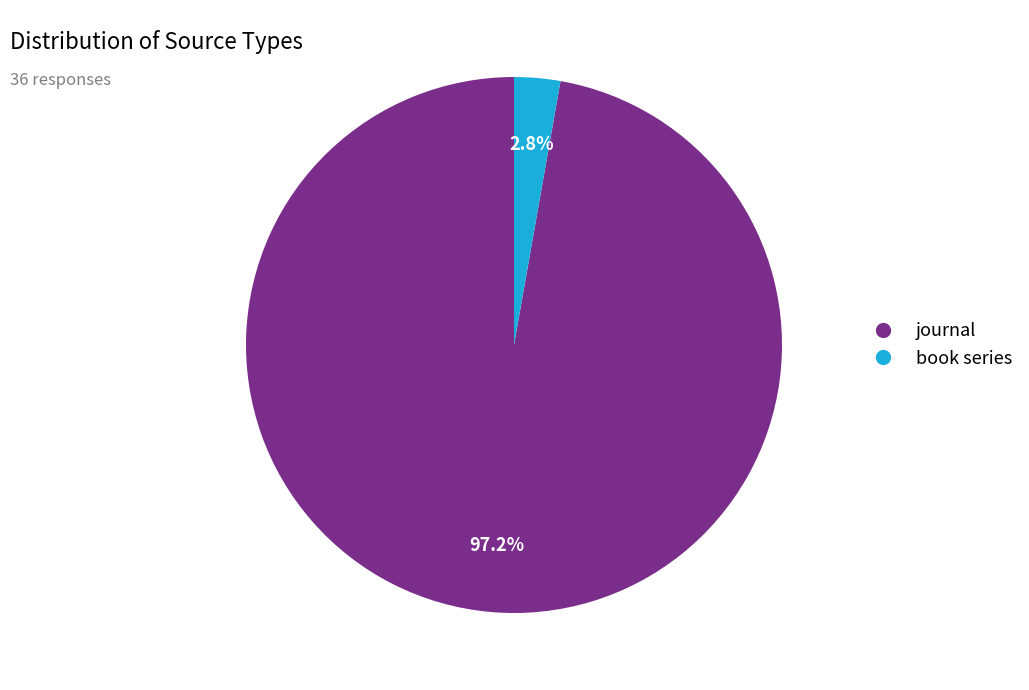

Does book series account for over 50% of the chart?

No